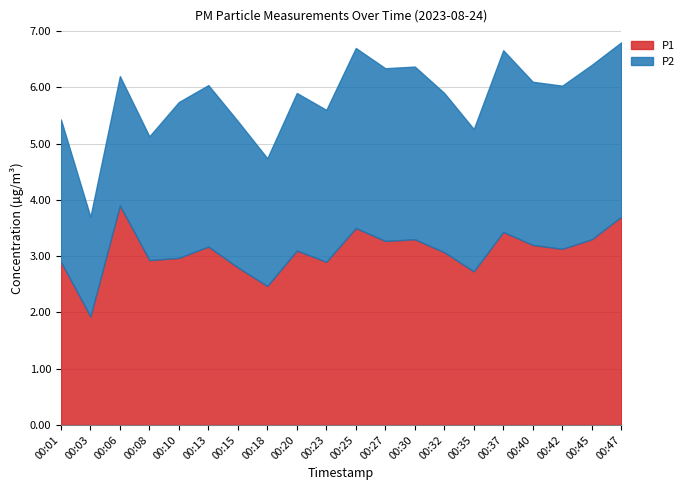

At how many categories does at least one series exceed 3?

12